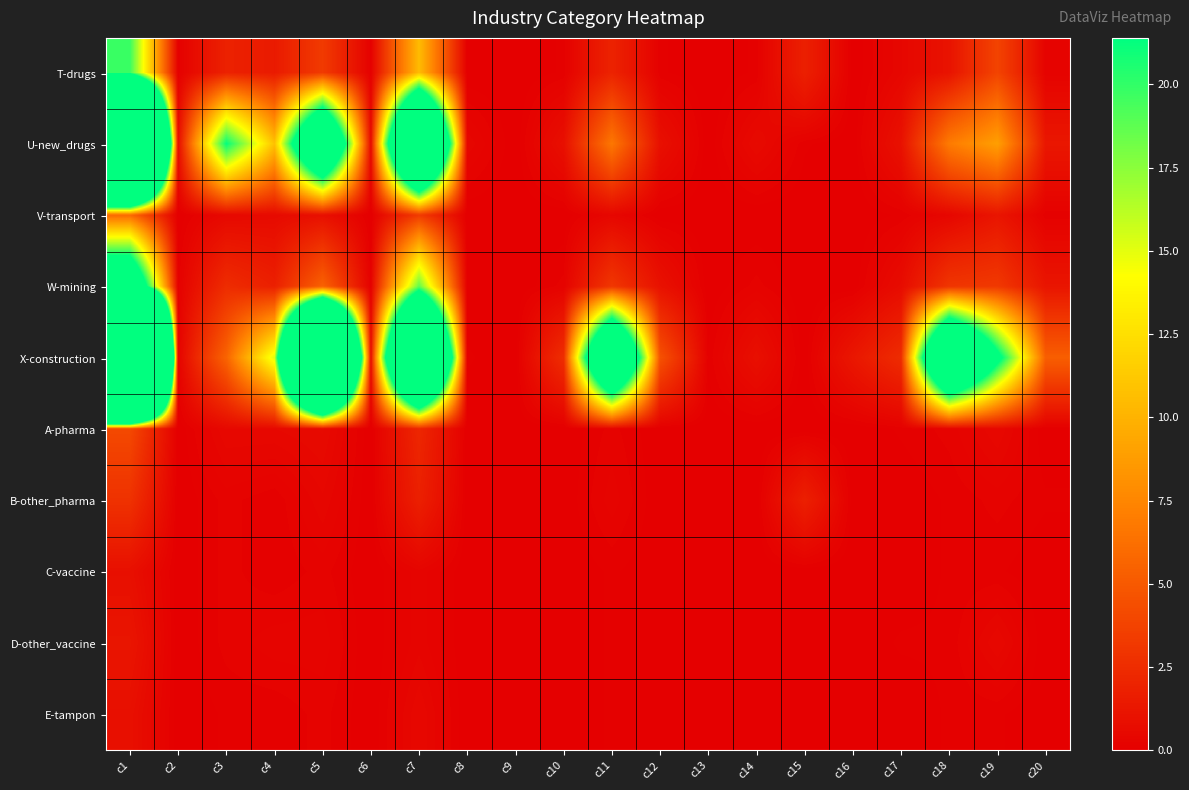

Which has a higher value, c12 or c20?

c20